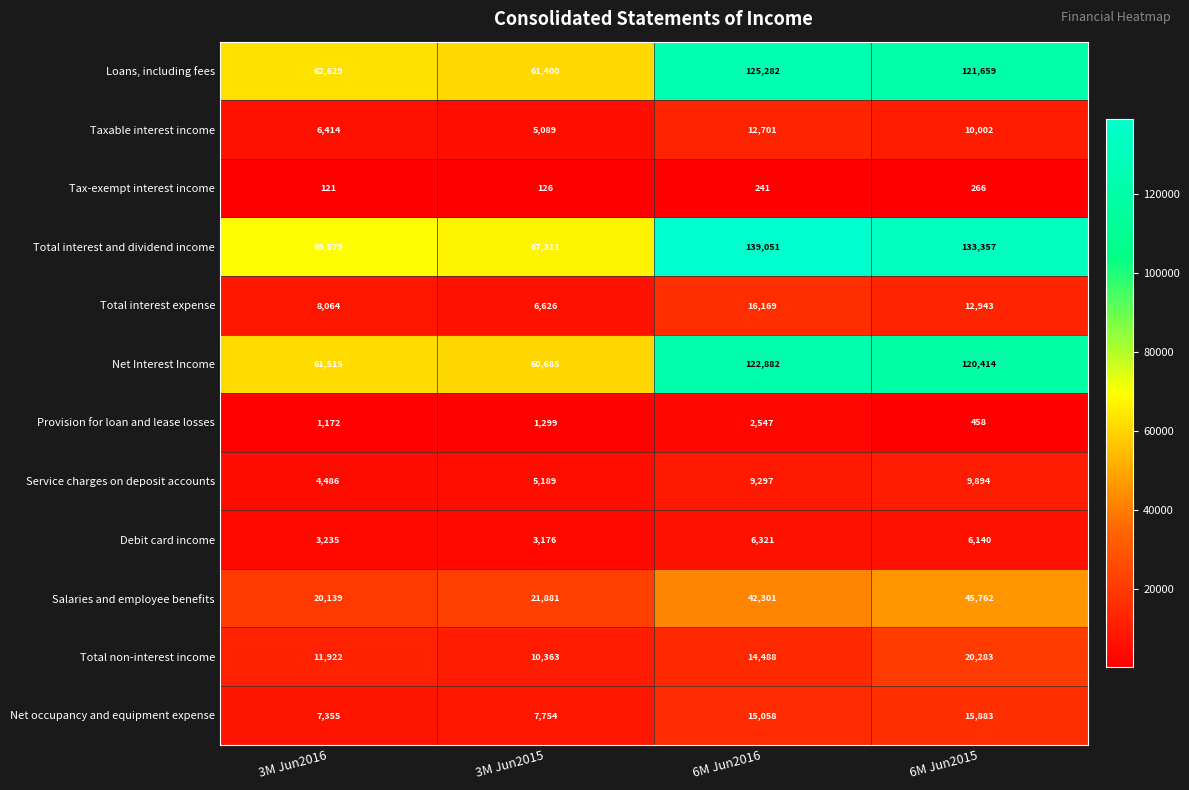

At 3M Jun2015, list the series in order from largest to smallest.

Total interest and dividend income, Loans, including fees, Net Interest Income, Salaries and employee benefits, Total non-interest income, Net occupancy and equipment expense, Total interest expense, Service charges on deposit accounts, Taxable interest income, Debit card income, Provision for loan and lease losses, Tax-exempt interest income